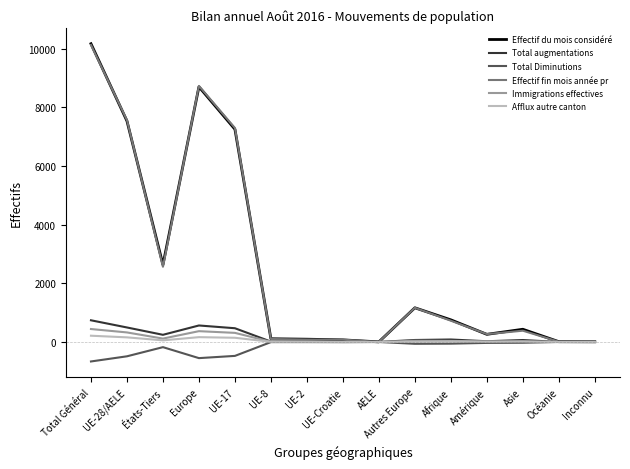

The value of Effectif du mois considéré at Afrique is 755. True or false?

True